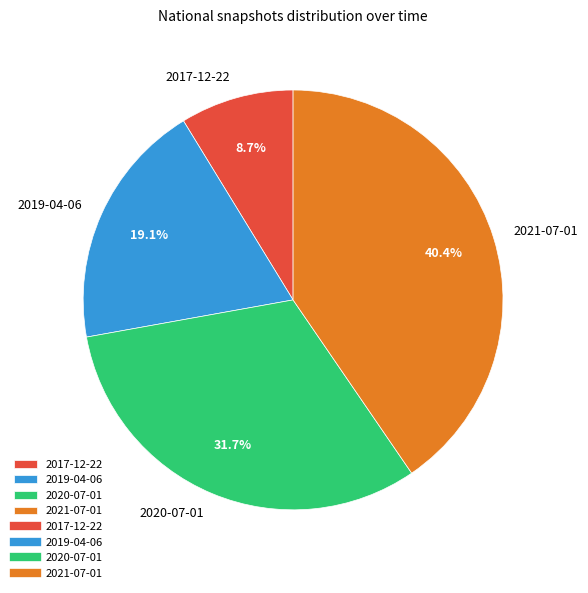

What percentage is the 2019-04-06 slice, to the nearest percent?

19%